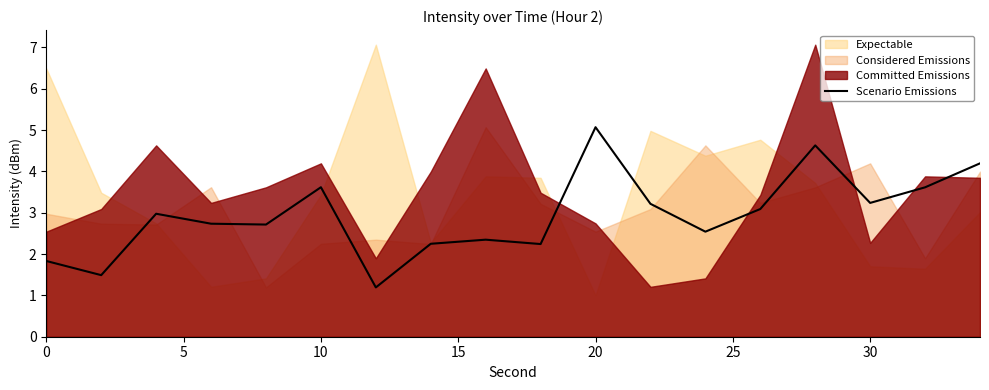

What is the highest value of the Scenario Emissions series?

5.1